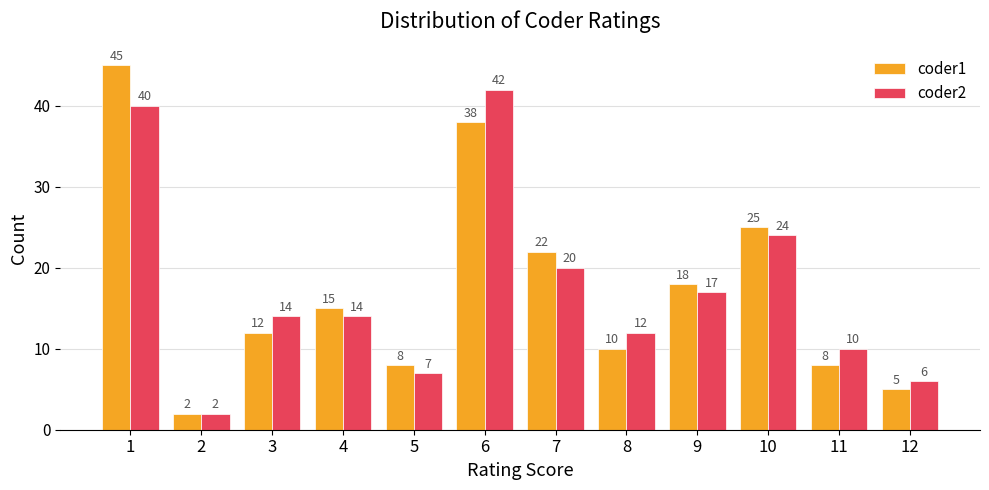

Where does the coder1 series first go above 15?

1